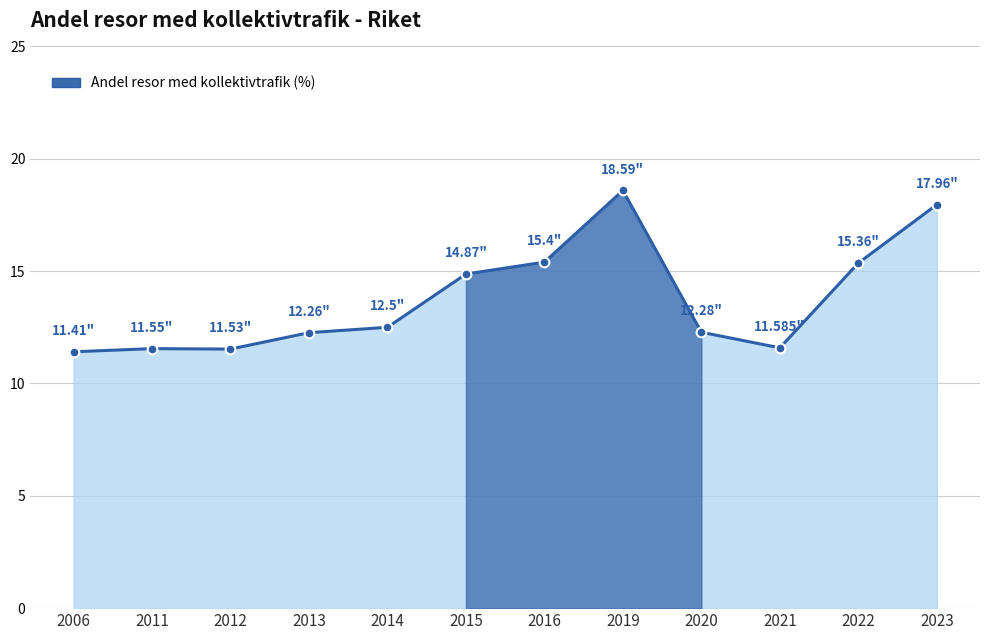

What is the sum of all values?

165.3